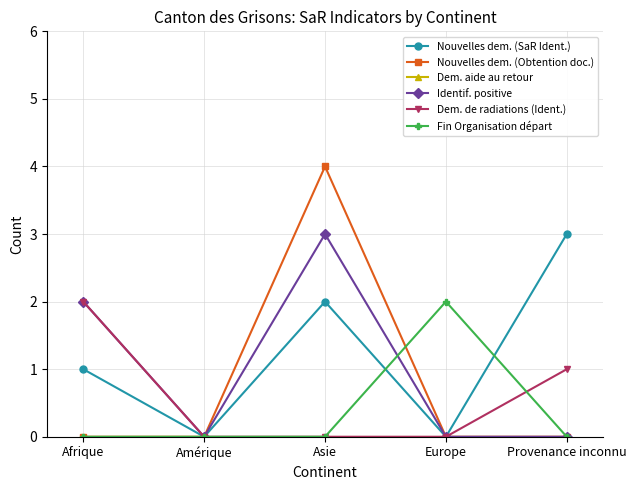

At which category does the chart reach its peak across all series?

Asie